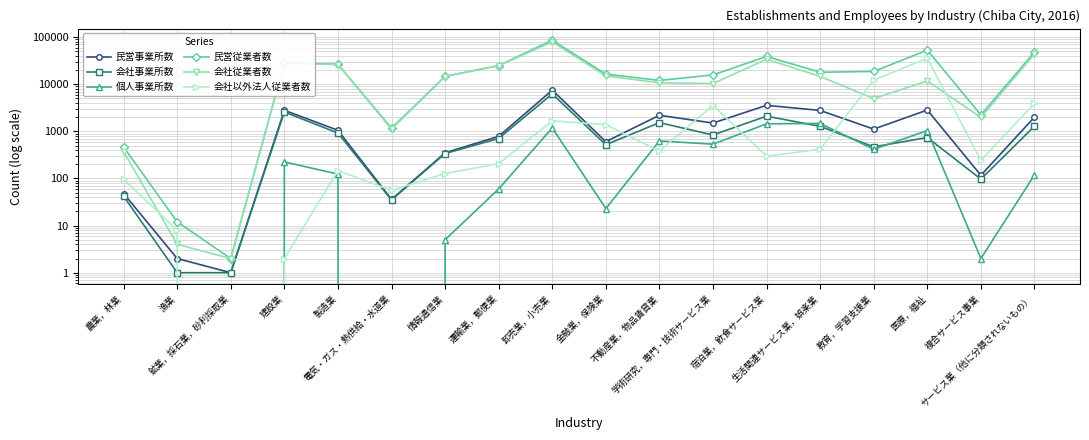

At which category does 会社従業者数 reach its first local valley?

鉱業，採石業，砂利採取業